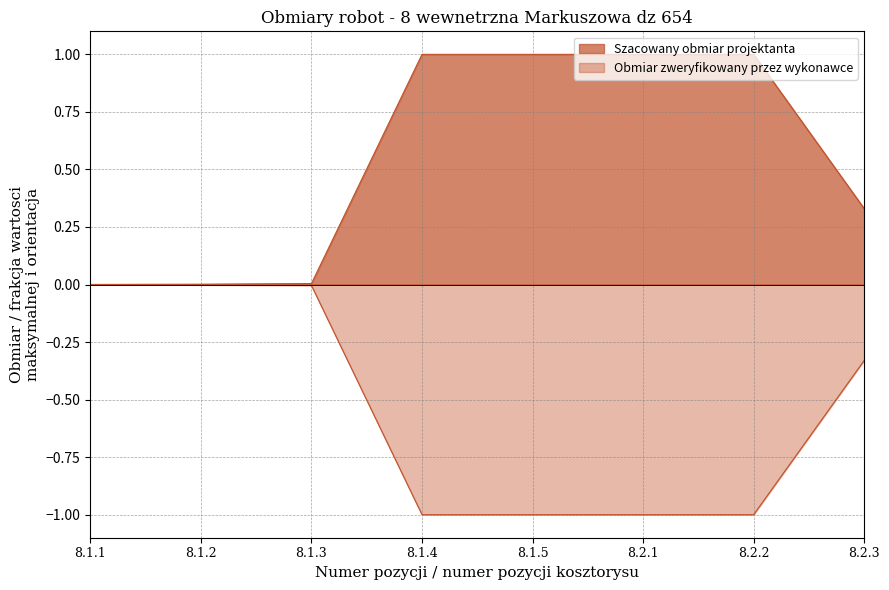

What is the minimum value shown in the chart?

-1.0